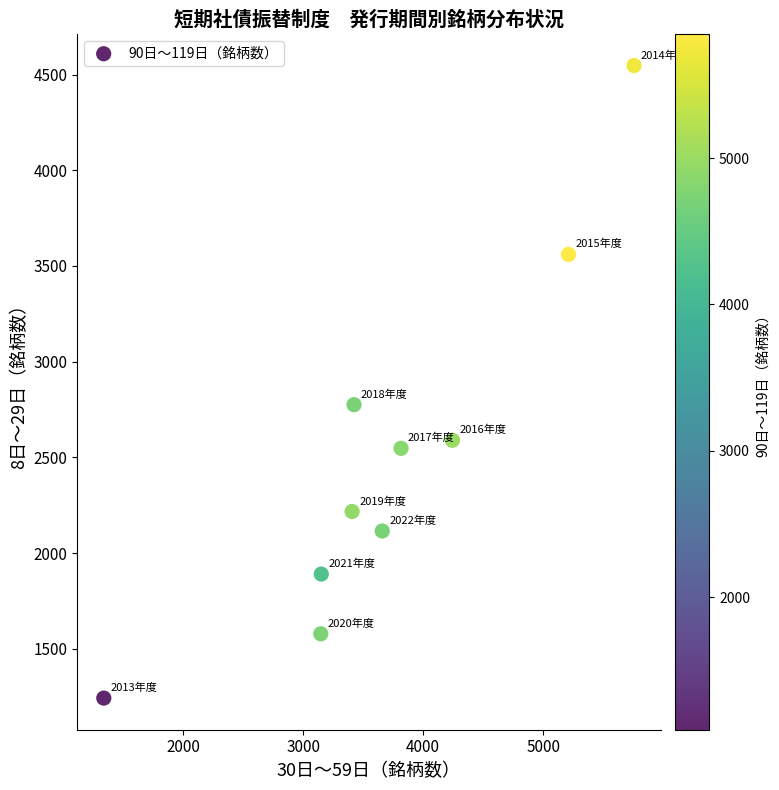

What Y value in the scatter plot is closest to 2894?

2775